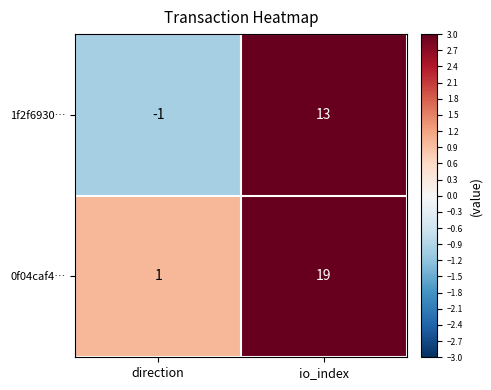

The value of 1f2f6930… at io_index is 8. True or false?

False